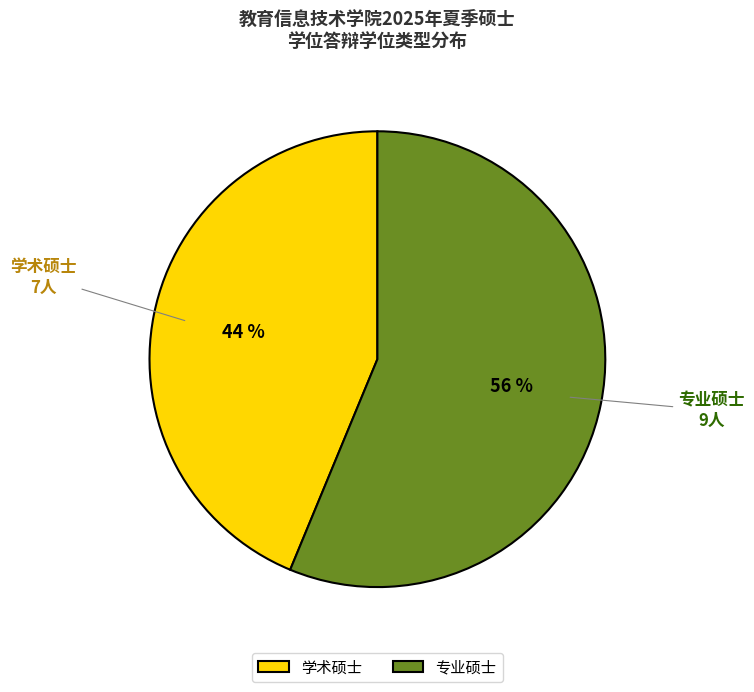

To the nearest percent, what is the combined percentage of 专业硕士 and 学术硕士?

100%